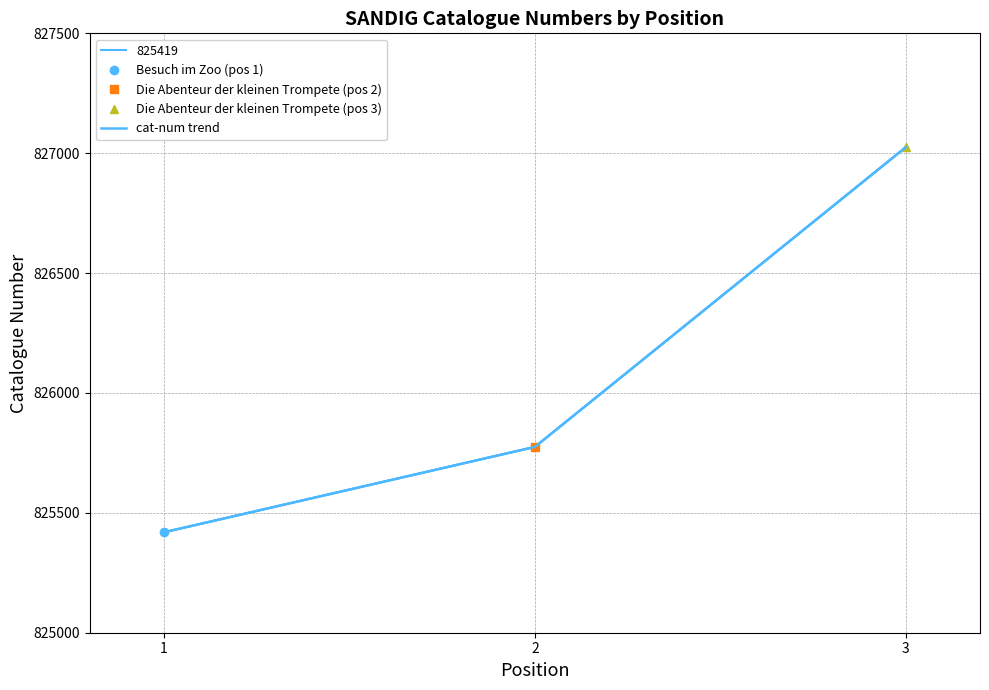

How many values are between 825419 and 827025?

3